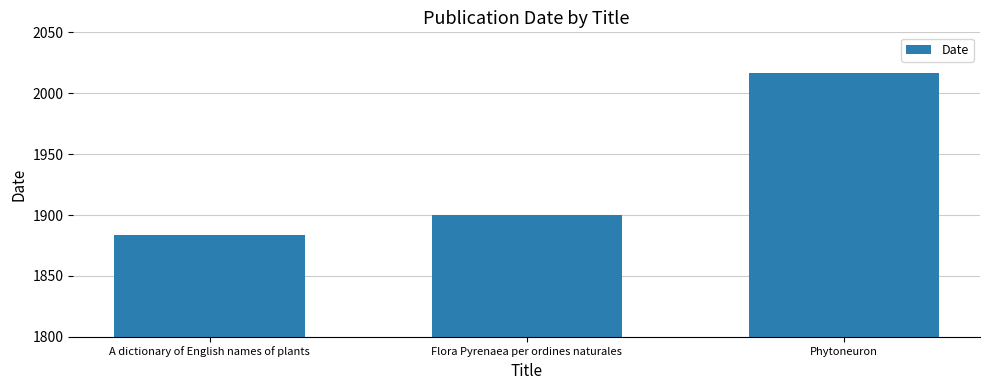

What is the sum of the values at Phytoneuron and A dictionary of English names of plants?

3901